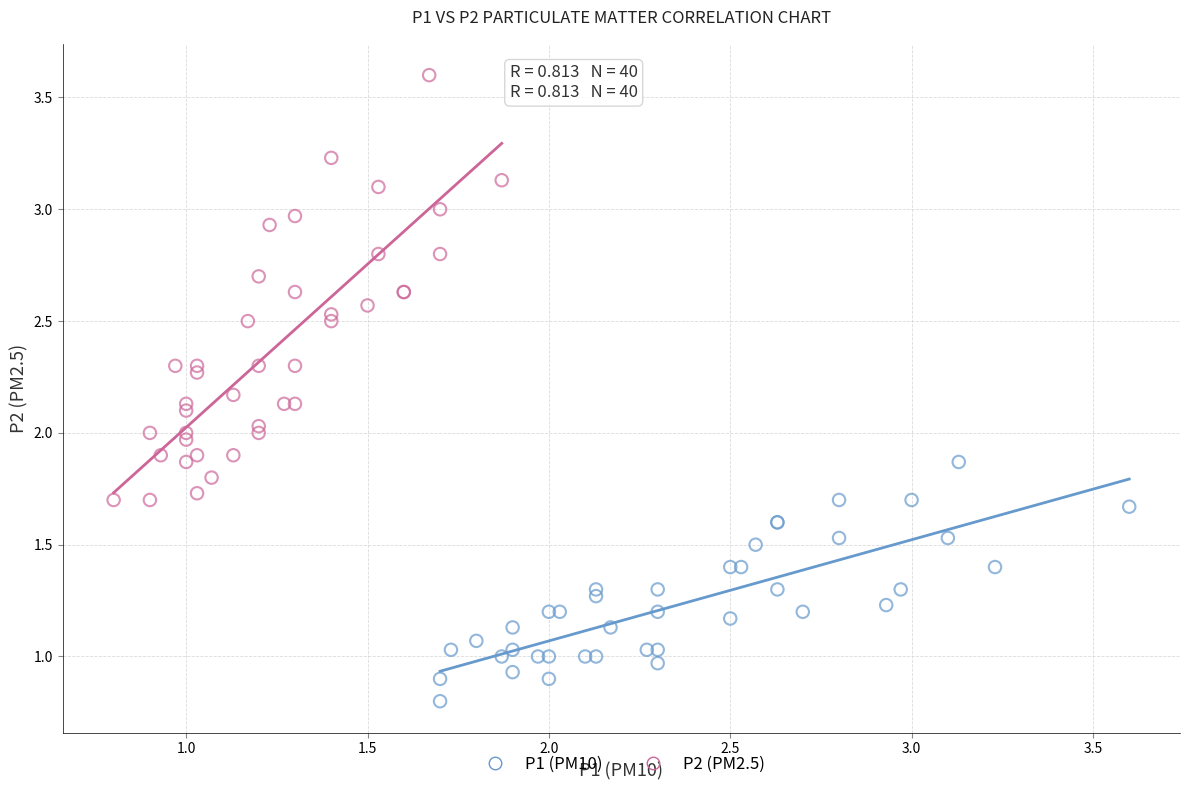

Which series has the widest spread of Y values?

P2 (PM2.5)